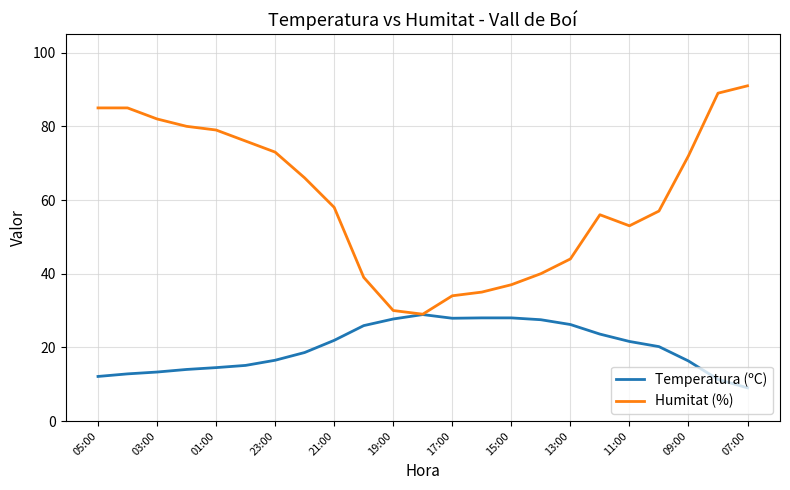

What is the minimum value for Humitat (%)?

29.0